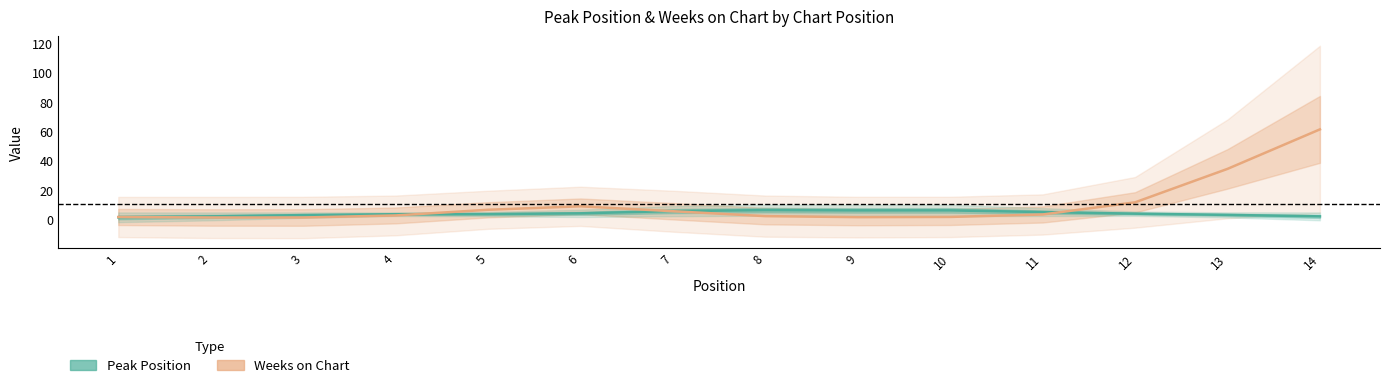

What is the value of the Weeks on Chart point at the 4th from the left?

1